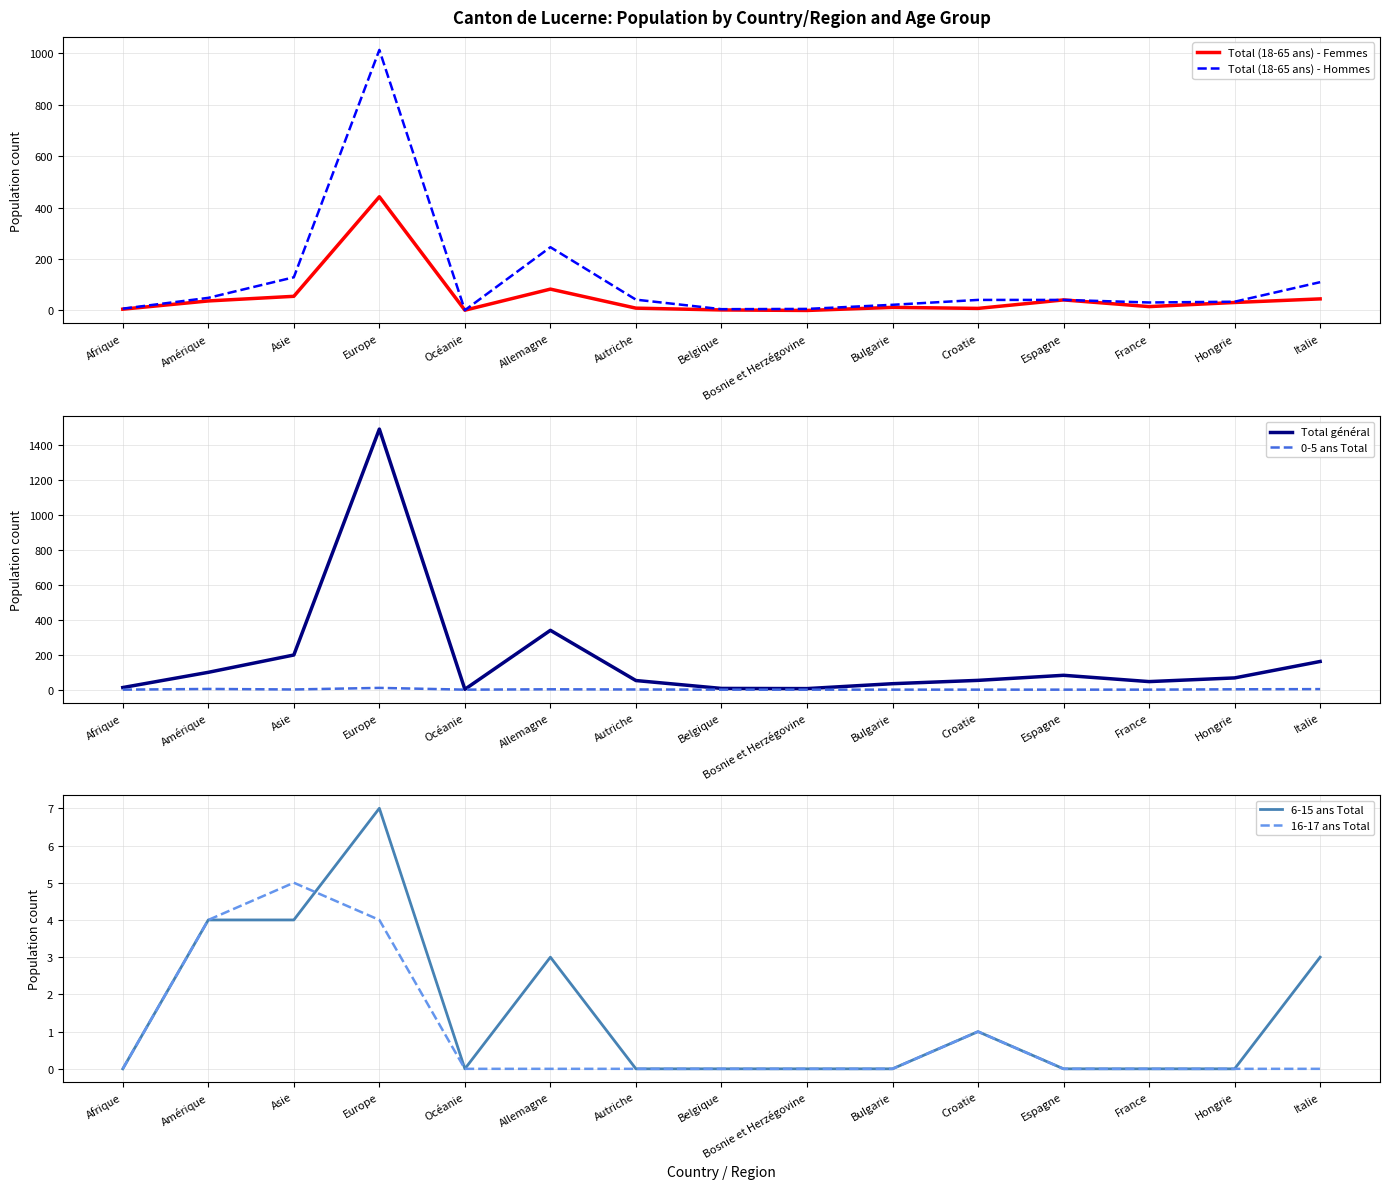

Is it true that Total (18-65 ans) - Hommes equals 67 at Croatie?

False